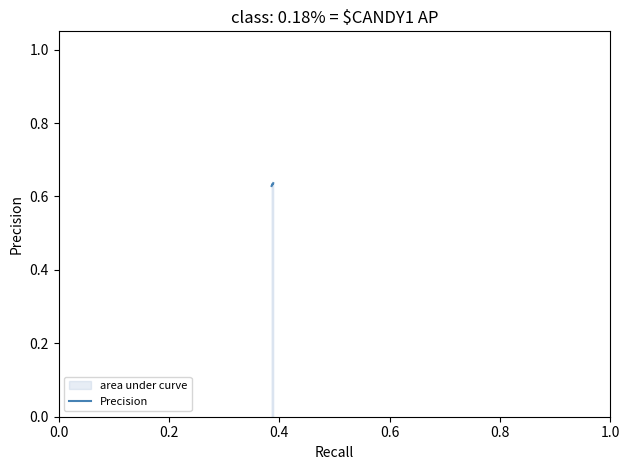

The chart shows a value of 0.3 at 0.8. True or false?

False